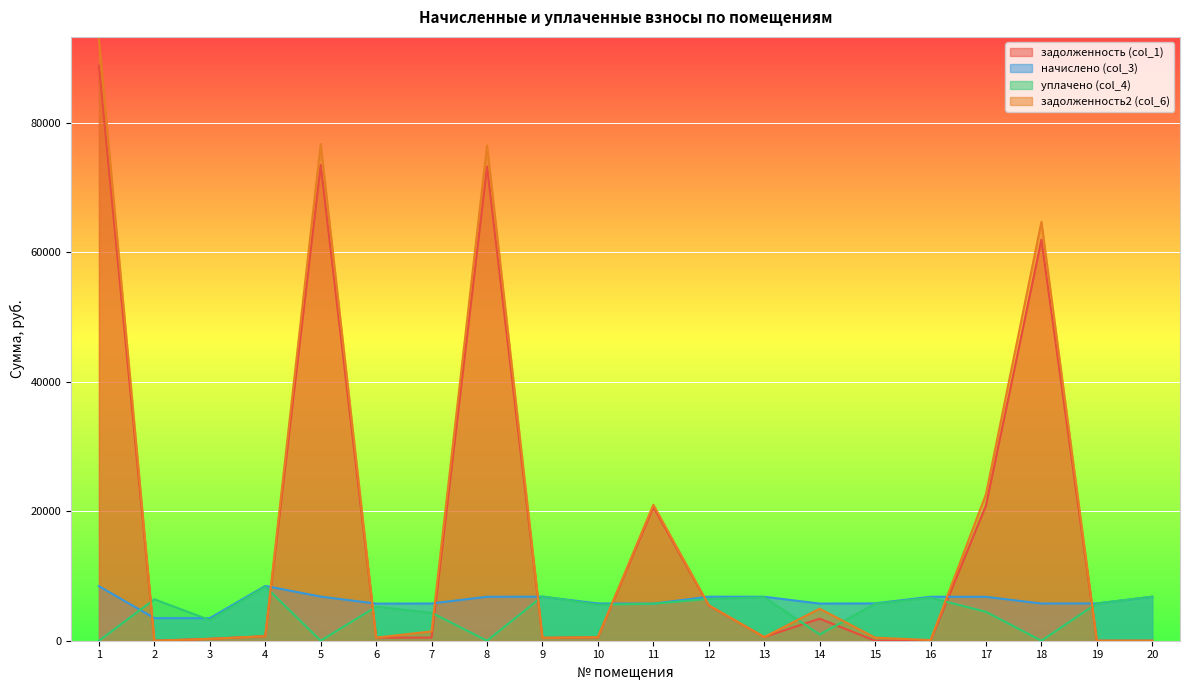

In начислено (col_3), how many points are higher than both neighbors (excluding endpoints)?

4